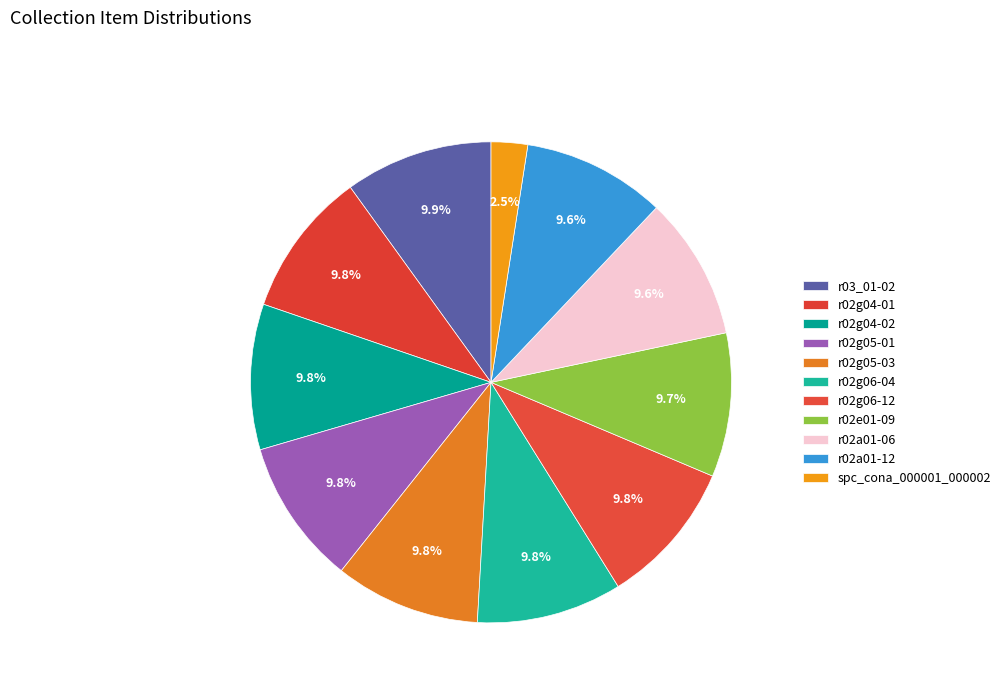

Count the number of slices in the pie.

11